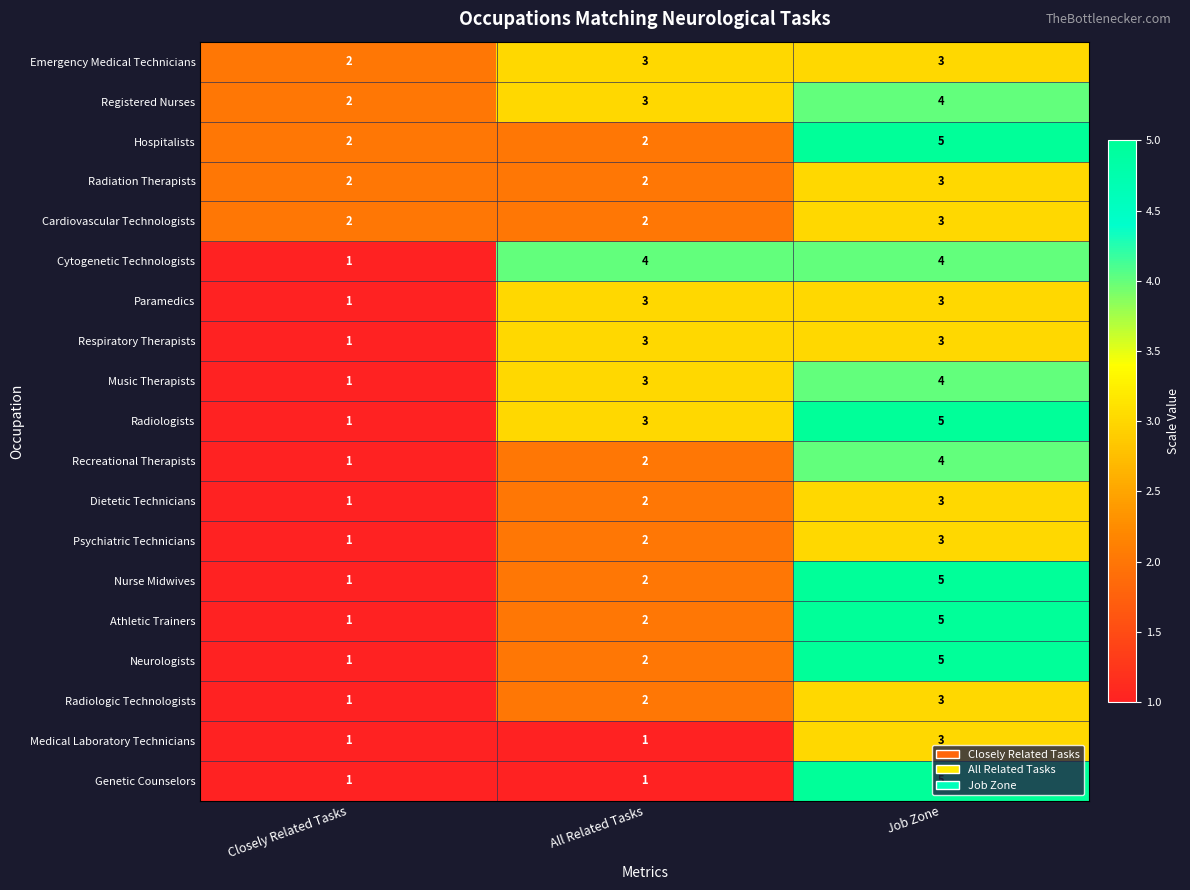

What is the difference between the maximum and minimum values in the Hospitalists series?

3